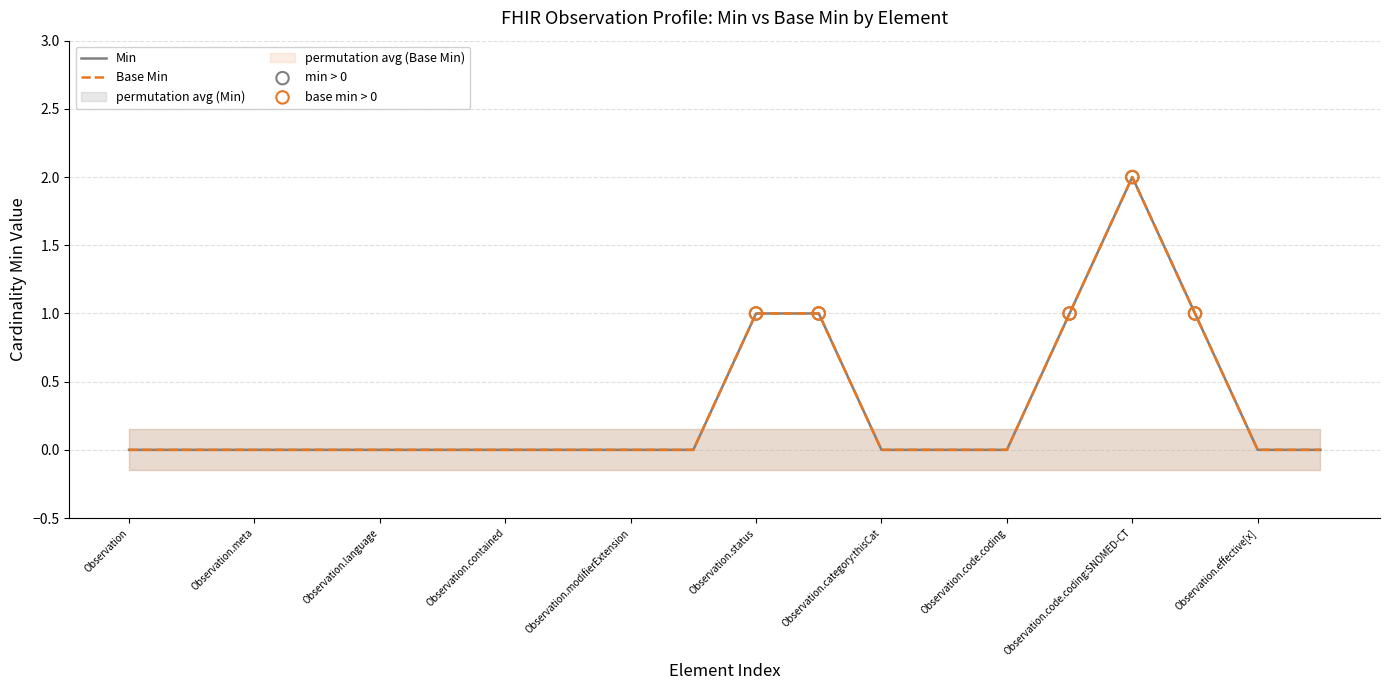

Which series contains the highest Y value?

Min